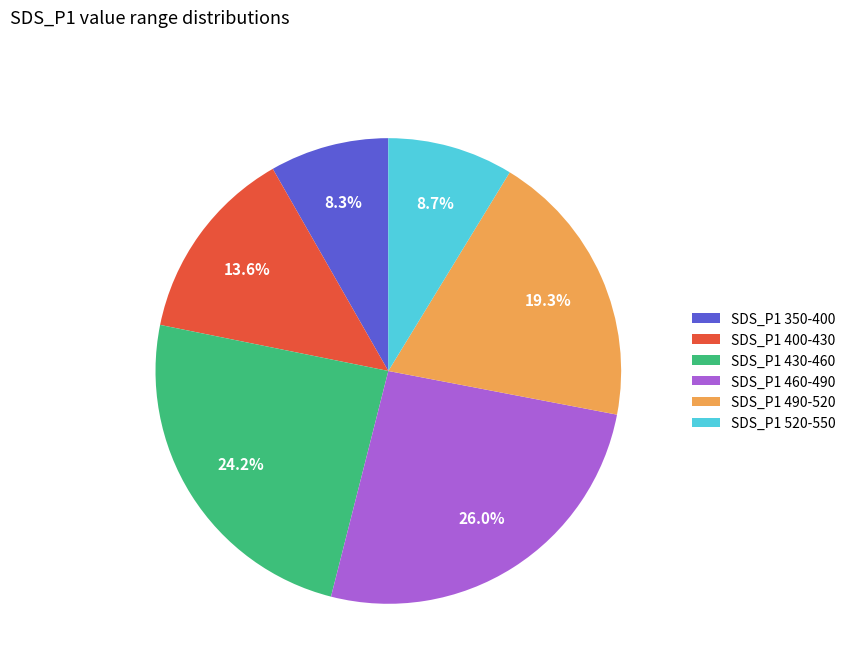

To the nearest percent, what is the average slice percentage?

17%